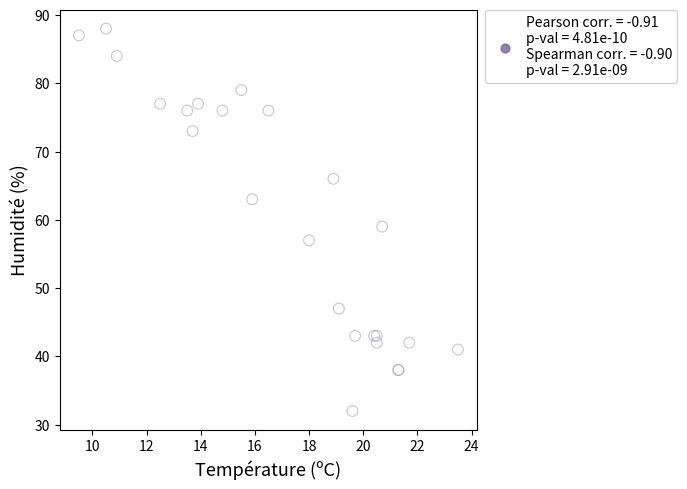

What Y value in the scatter plot is closest to 60?

59